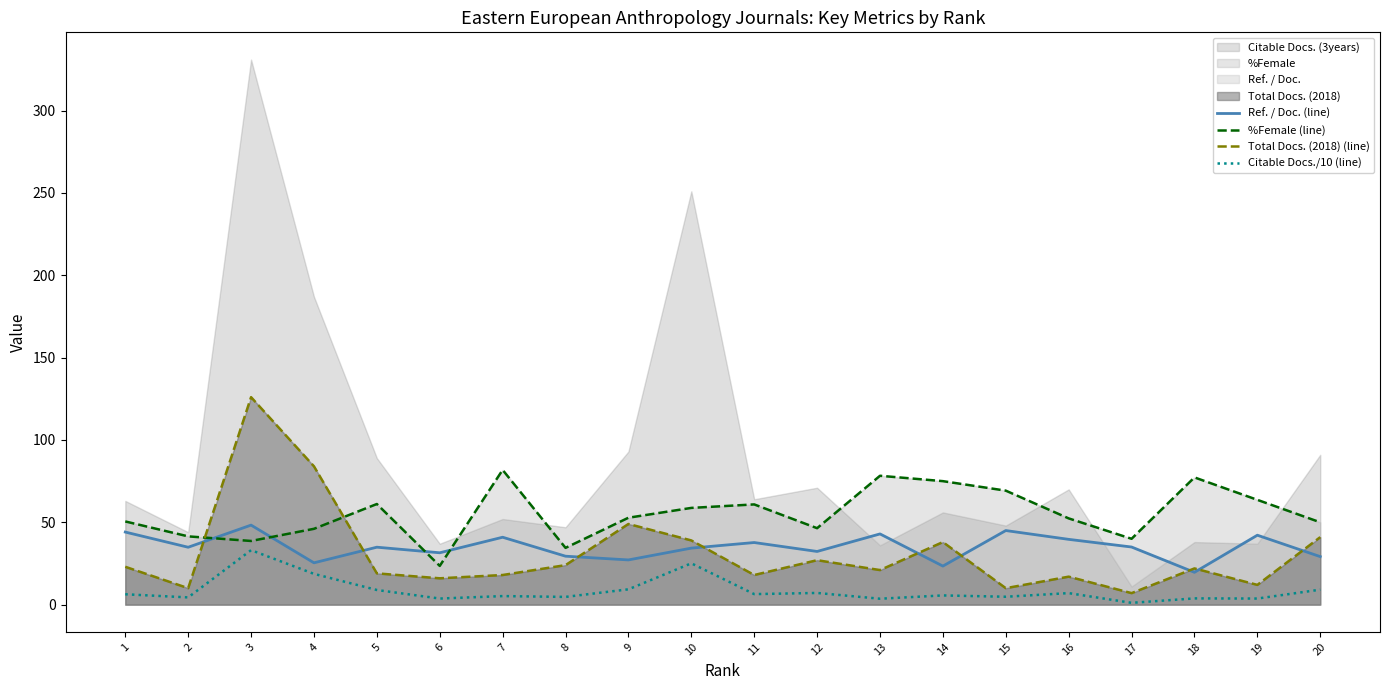

Is the value of Ref. / Doc. (line) at 19 greater than the value of Citable Docs./10 (line) at 18?

Yes